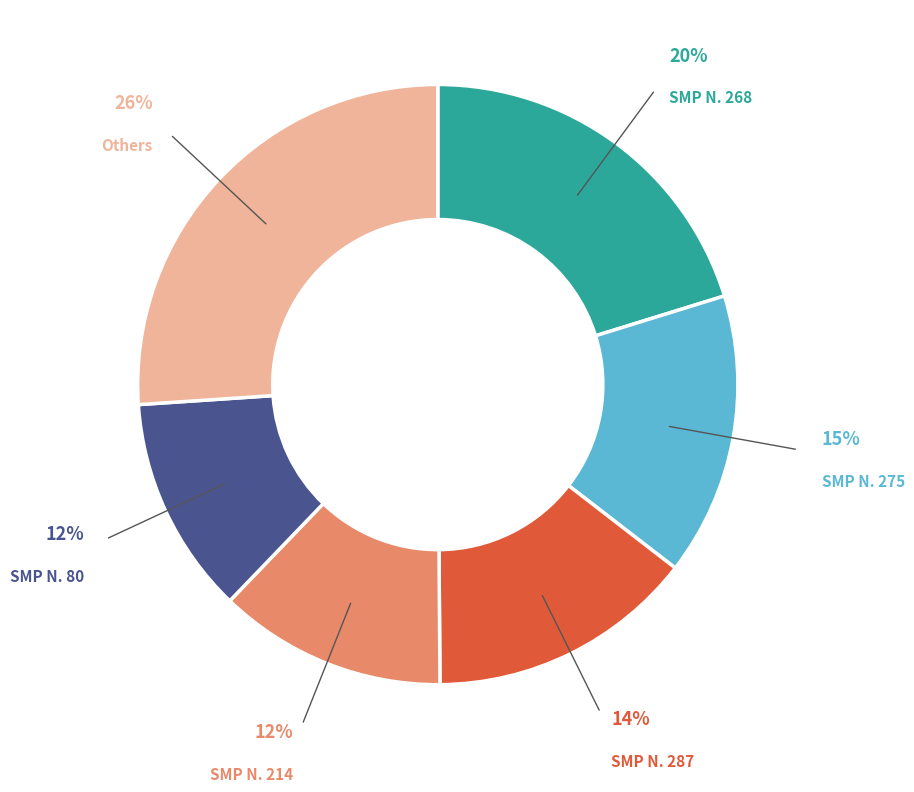

What is the ratio of the value at Others to the value at SMP N. 268?

1.3